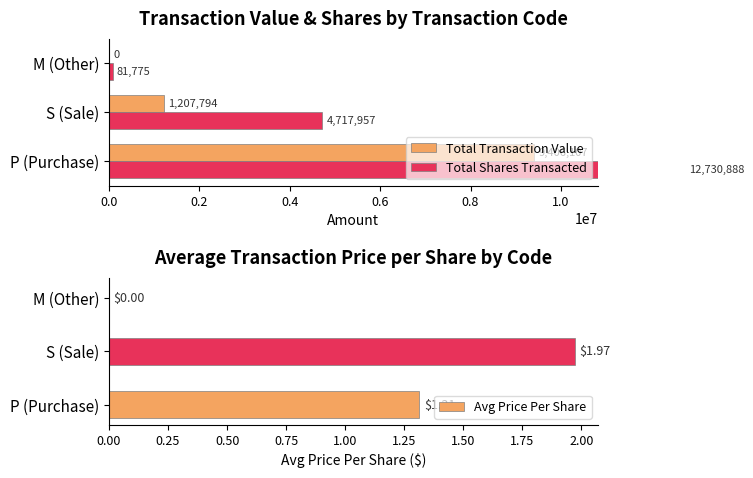

List the series in order of their peak value, highest first.

Total Shares Transacted, Total Transaction Value, Avg Price Per Share